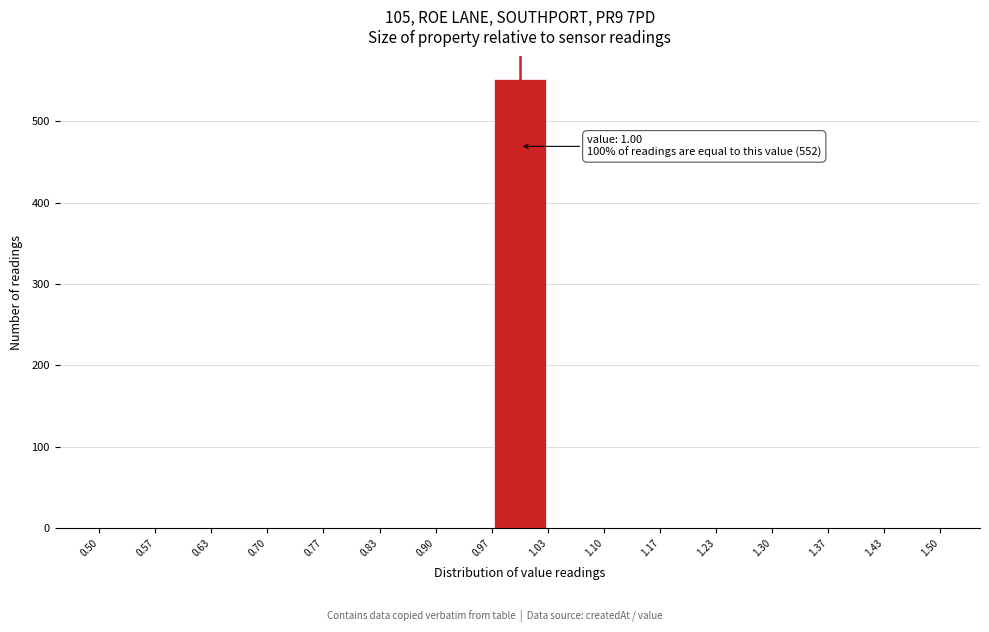

Over which range of the x-axis is the bar tallest?

0.97 to 1.03